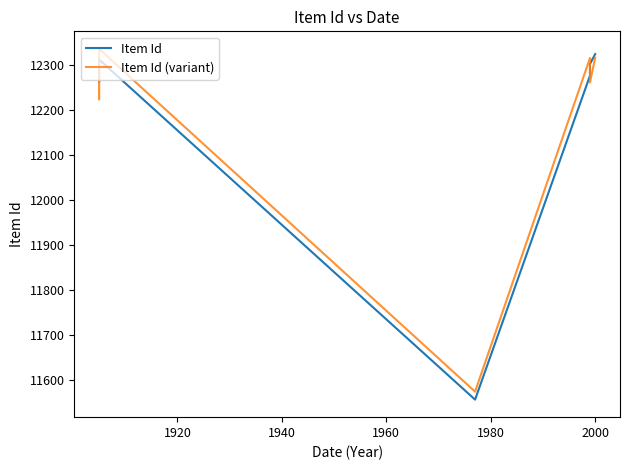

Which series changed the most between 1940 and 1980?

Item Id (variant)